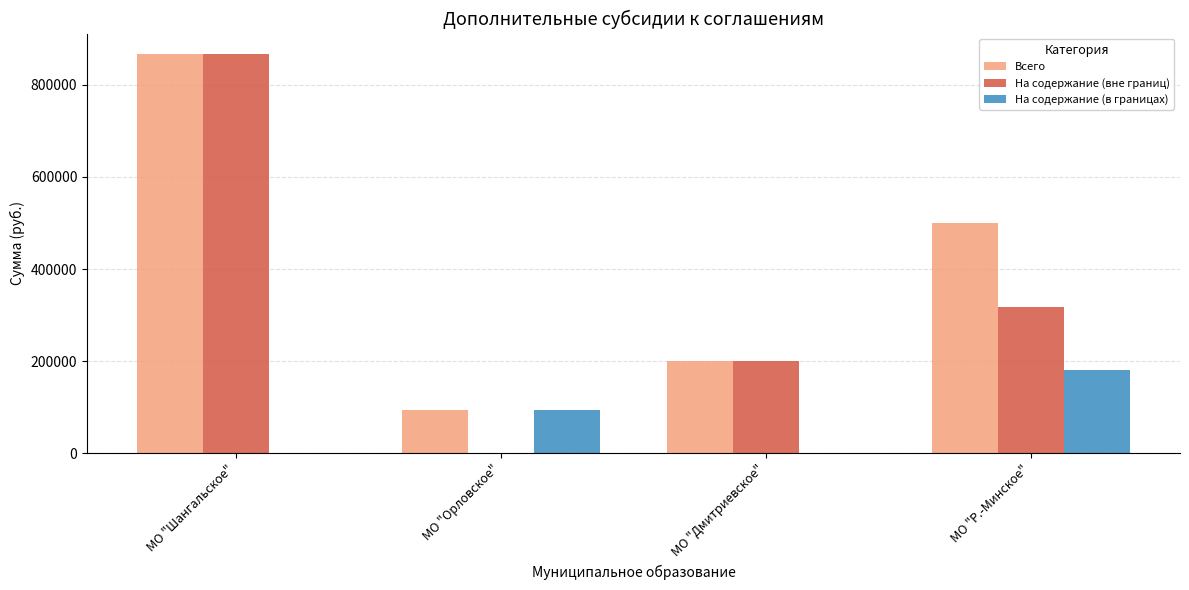

What is the sum of all На содержание (в границах) values?

276178